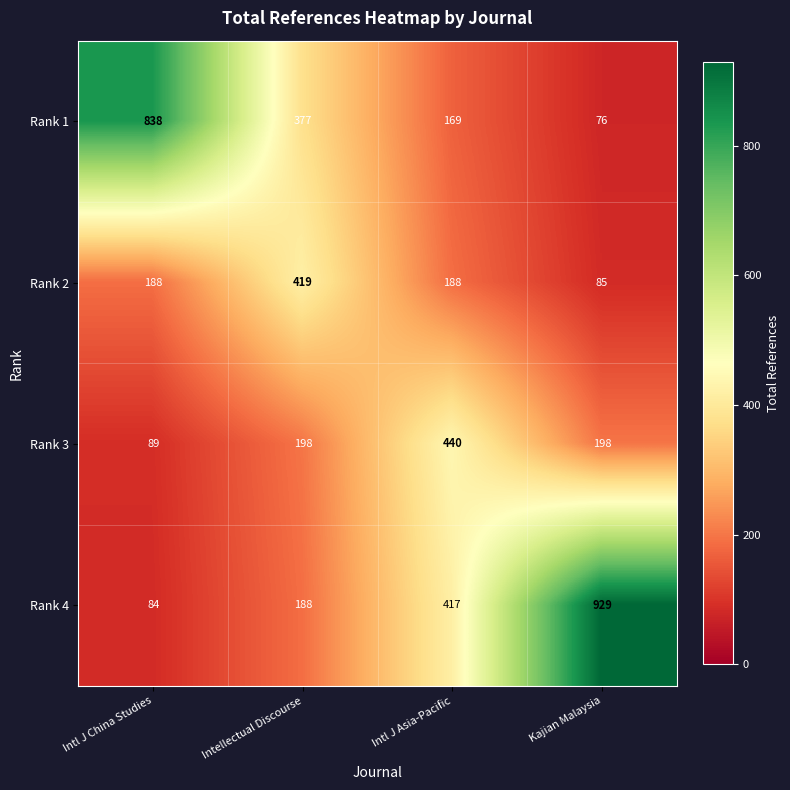

Reading left to right, extract all data points from this chart.

Rank 1: Intl J China Studies=838	Intellectual Discourse=377	Intl J Asia-Pacific=169	Kajian Malaysia=76
Rank 2: Intl J China Studies=188	Intellectual Discourse=419	Intl J Asia-Pacific=188	Kajian Malaysia=85
Rank 3: Intl J China Studies=89	Intellectual Discourse=198	Intl J Asia-Pacific=440	Kajian Malaysia=198
Rank 4: Intl J China Studies=84	Intellectual Discourse=188	Intl J Asia-Pacific=417	Kajian Malaysia=929